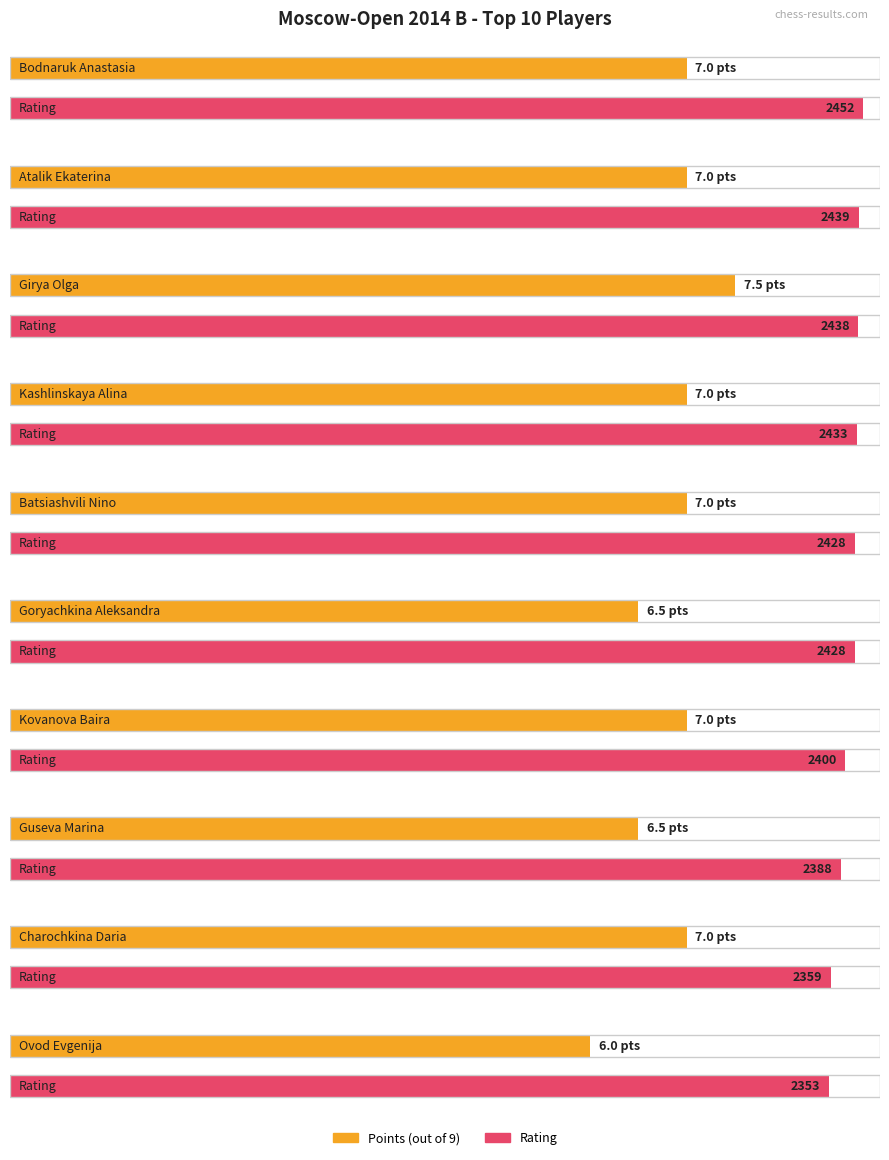

What is the label of the 10th bar from the left?

Ovod Evgenija